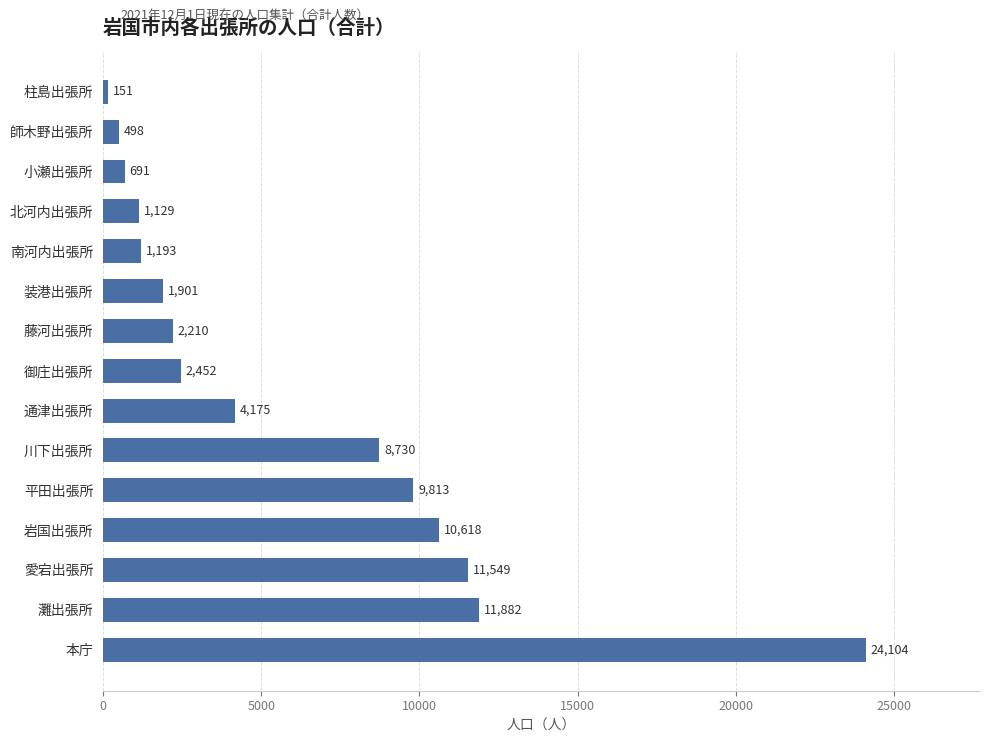

What is the average value?

6073